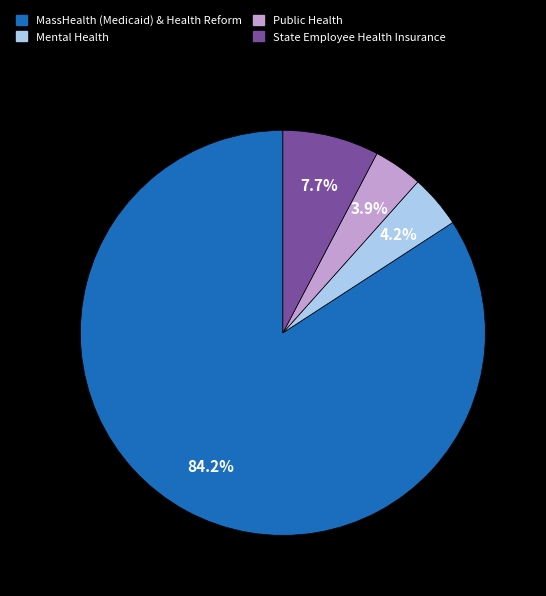

True or false: MassHealth (Medicaid) & Health Reform accounts for 84% of the total.

True